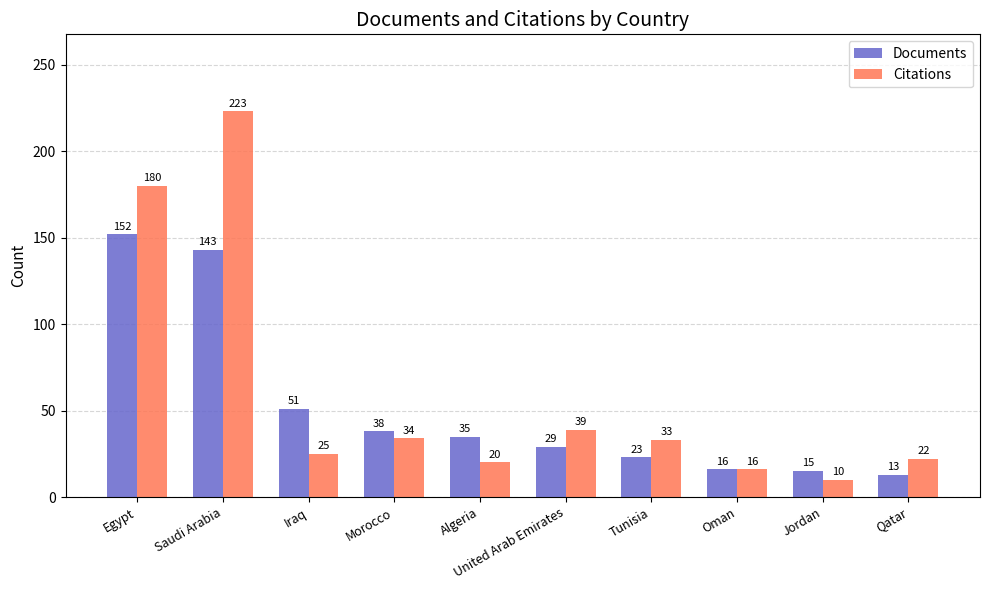

List the labels in order of Documents value, largest first.

Egypt, Saudi Arabia, Iraq, Morocco, Algeria, United Arab Emirates, Tunisia, Oman, Jordan, Qatar